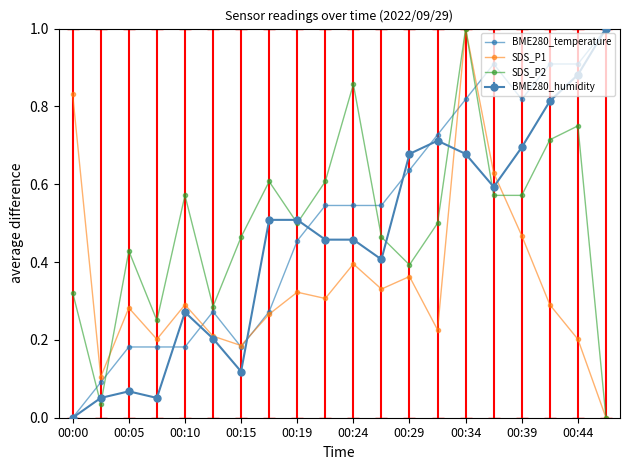

What is the maximum value for BME280_temperature?

1.0